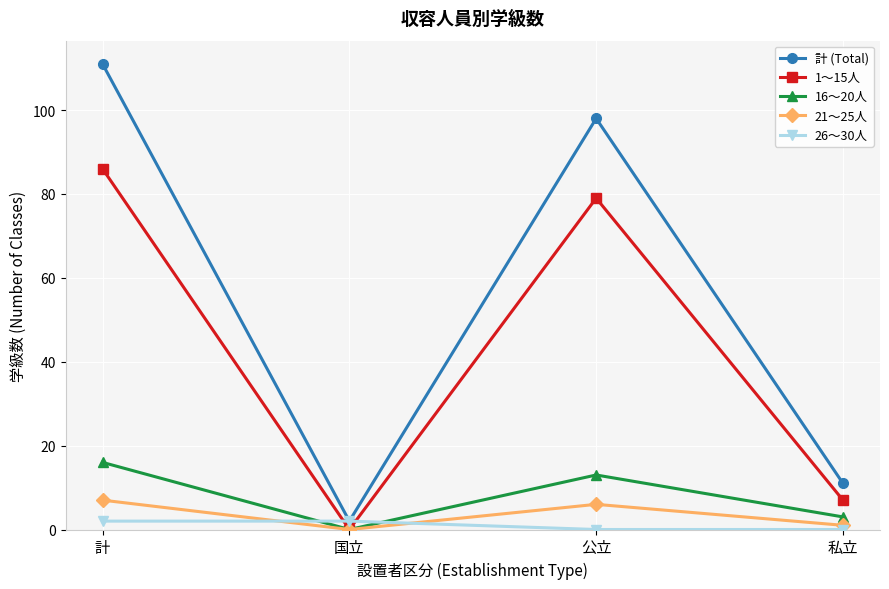

Which series has the widest spread of values?

計 (Total)